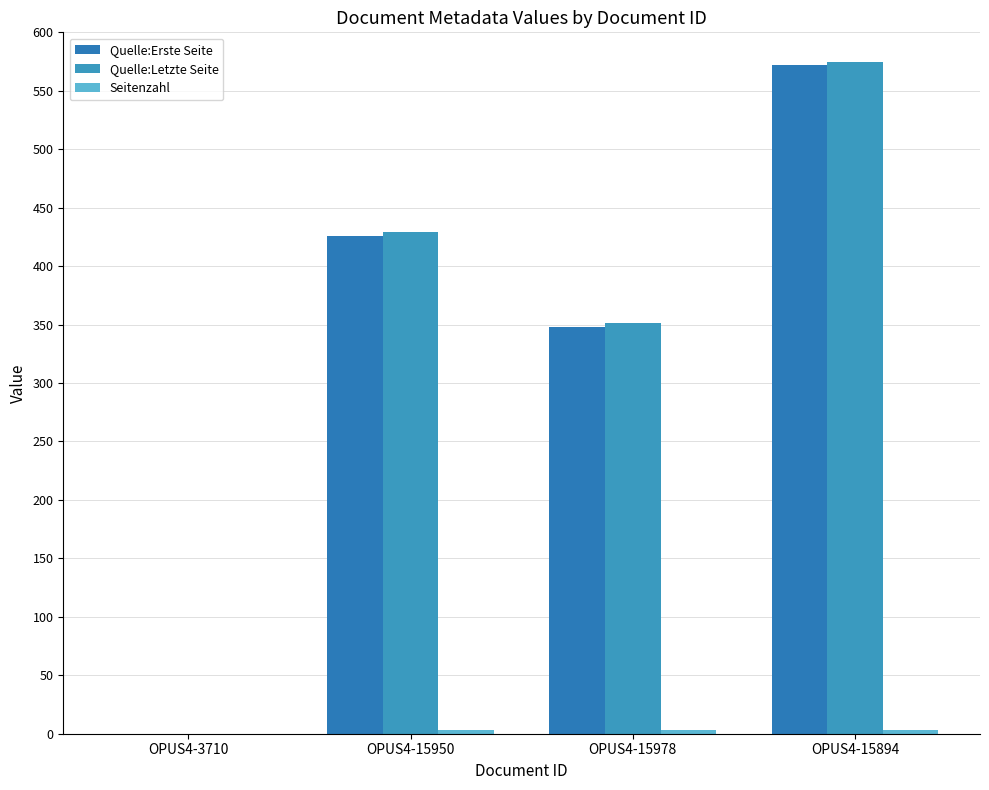

How many categories are shown in the chart?

4